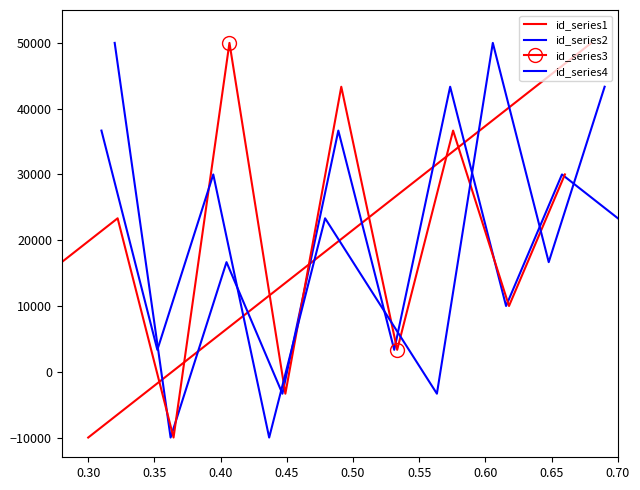

What is the sum of all id_series4 values?

200000.0